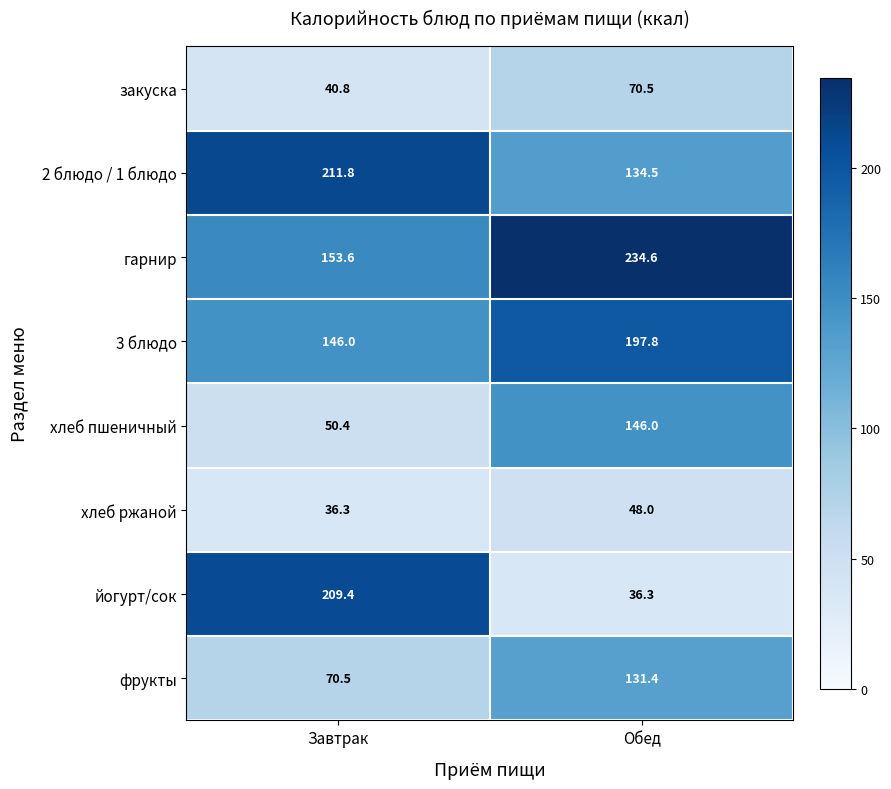

The закуска series shows 40.8 at Завтрак. True or false?

True